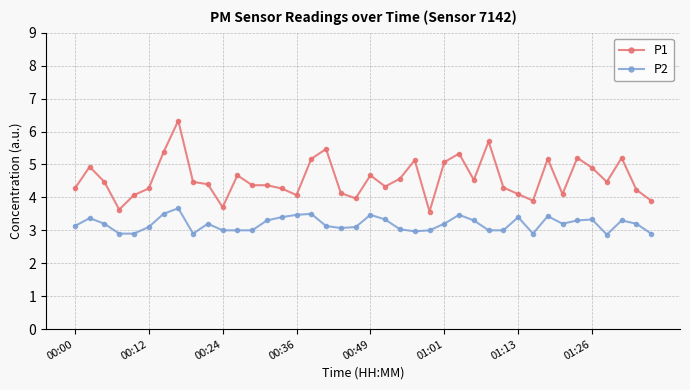

True or false: P1 and P2 cross at least once.

False